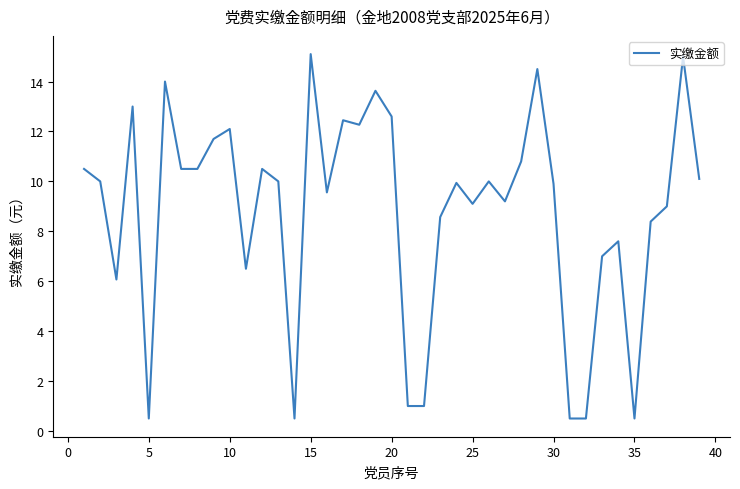

What is the minimum value shown in the chart?

0.5